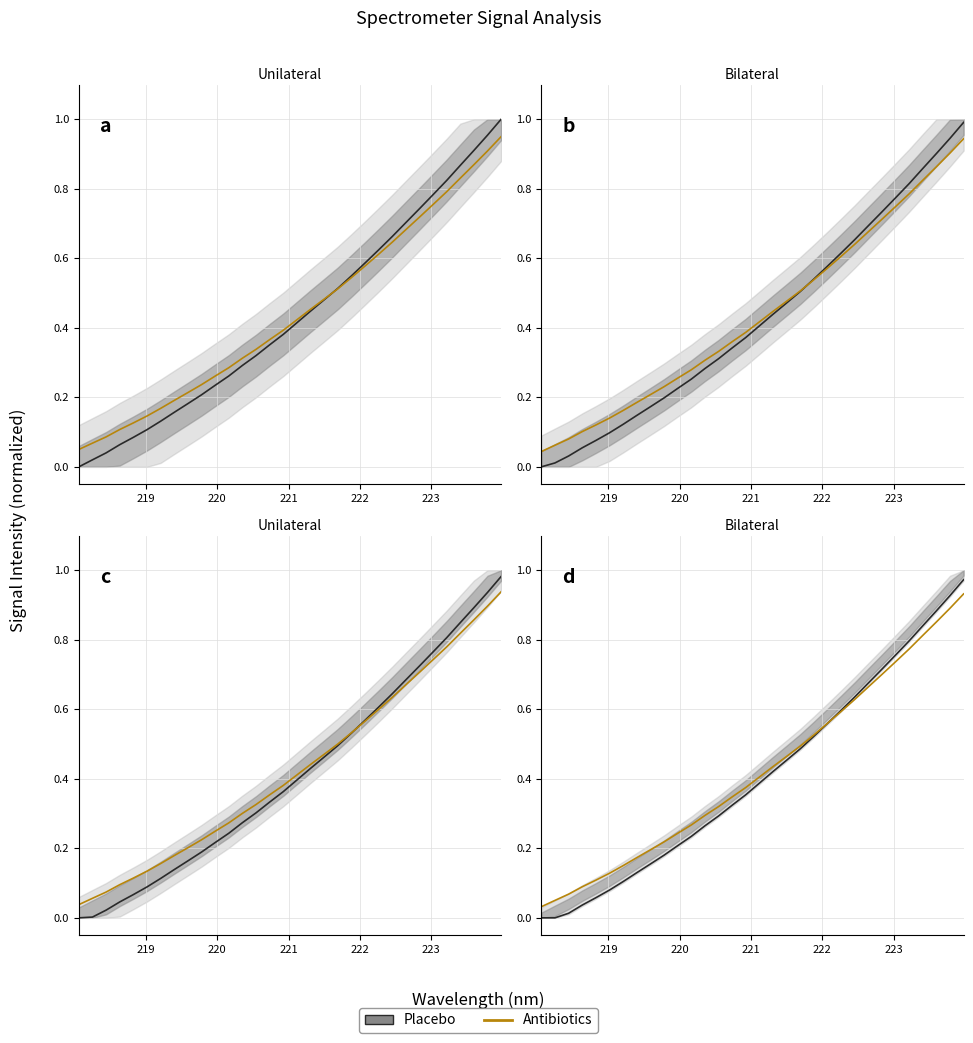

Reading right to left, extract all data points from this chart.

0.9	0.9	0.9	0.8	0.8	0.7	0.7	0.7	0.6	0.6	0.6	0.5	0.5	0.5	0.4	0.4	0.4	0.3	0.3	0.3	0.3	0.2	0.2	0.2	0.2	0.2	0.1	0.1	0.1	0.1	0.1	0.0